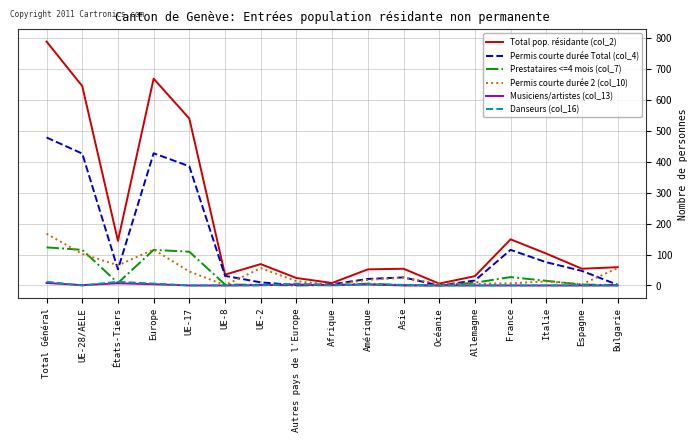

At which category is the sum across all series the highest?

Total Général